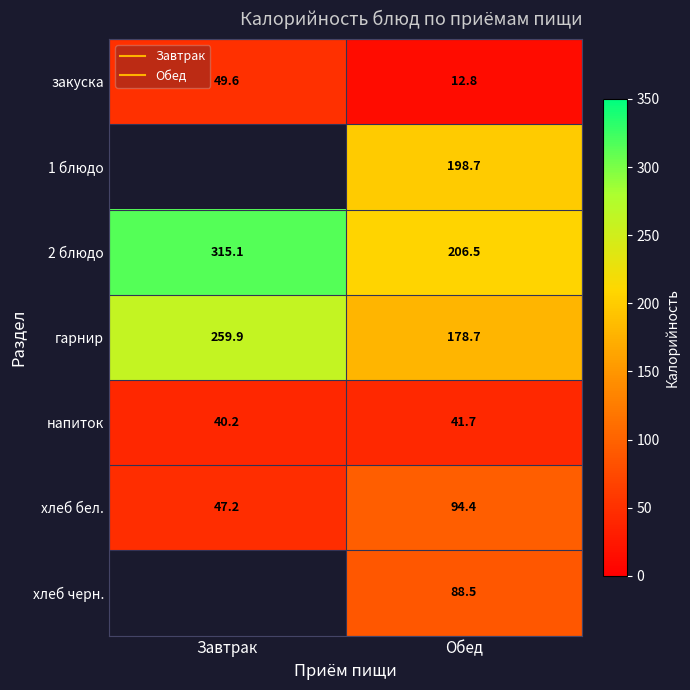

How many data points does each series have?

2